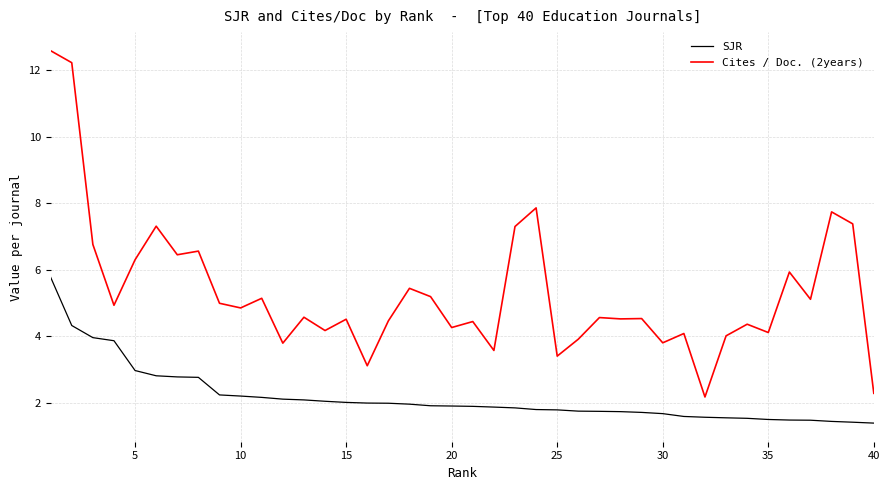

Does the chart display data point markers on the line(s)?

No